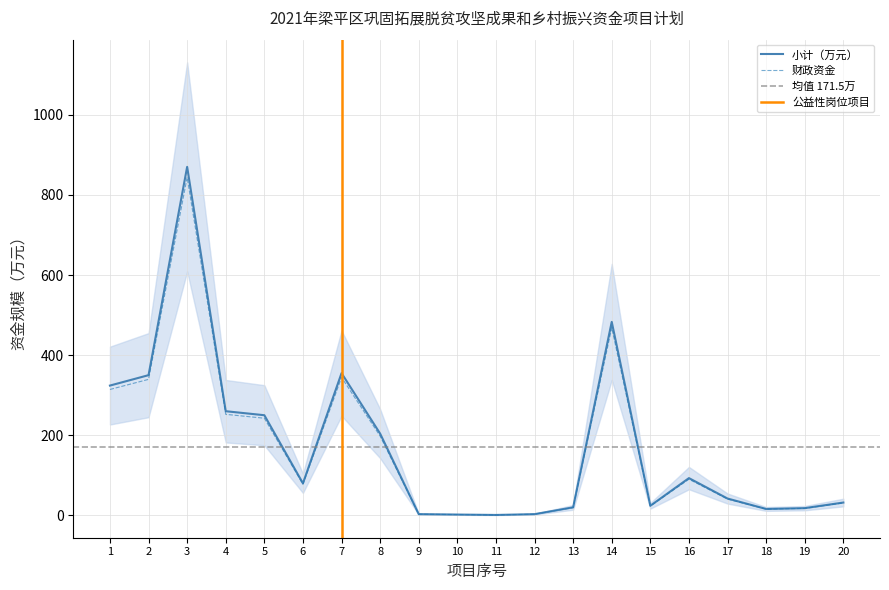

True or false: 小计（万元） and 财政资金 intersect in this chart.

False